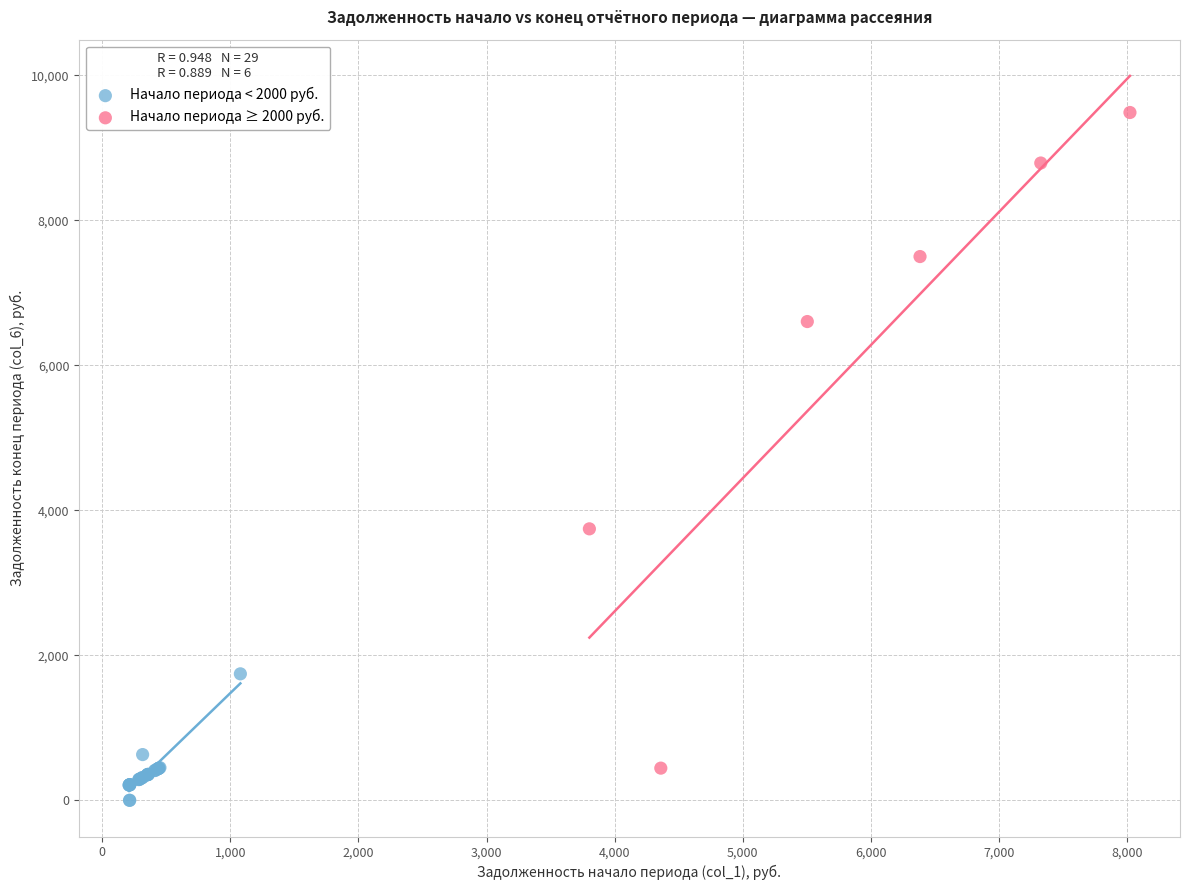

Which series has the largest Y range (max minus min)?

Начало периода ≥ 2000 руб.